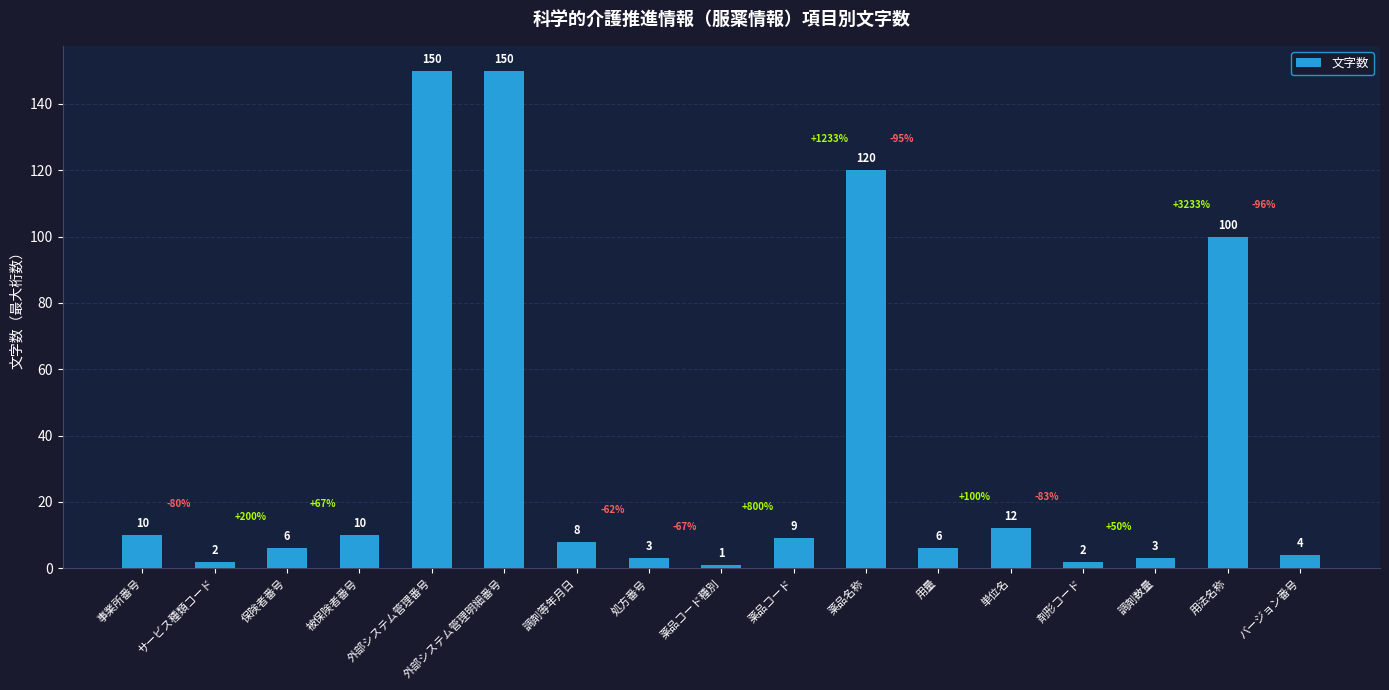

Which category has the lowest value across all series?

薬品コード種別